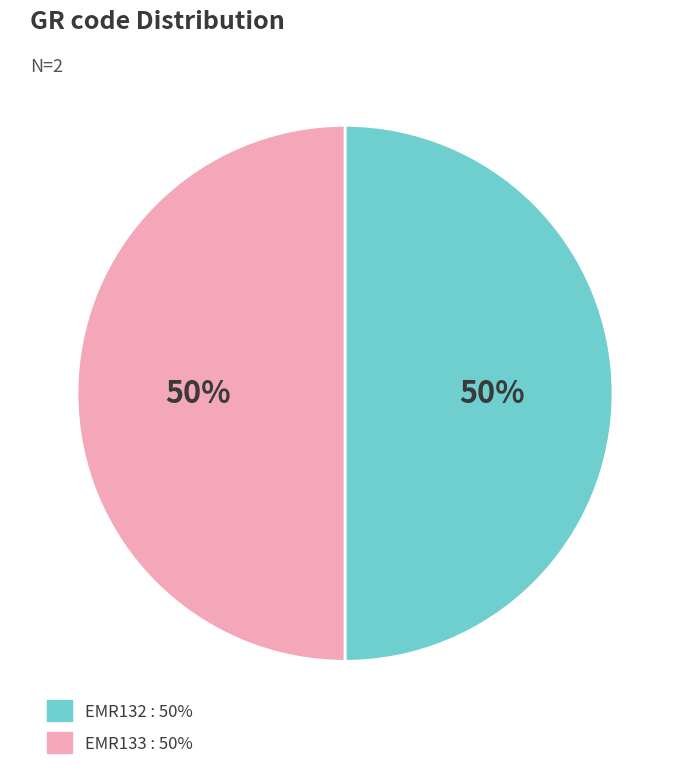

To the nearest percent, what is the average slice percentage?

50%